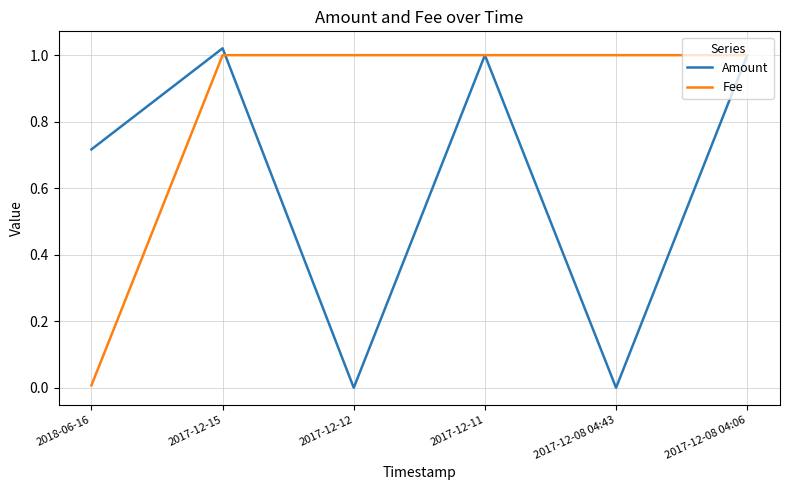

What is the average value of the Fee series?

0.8